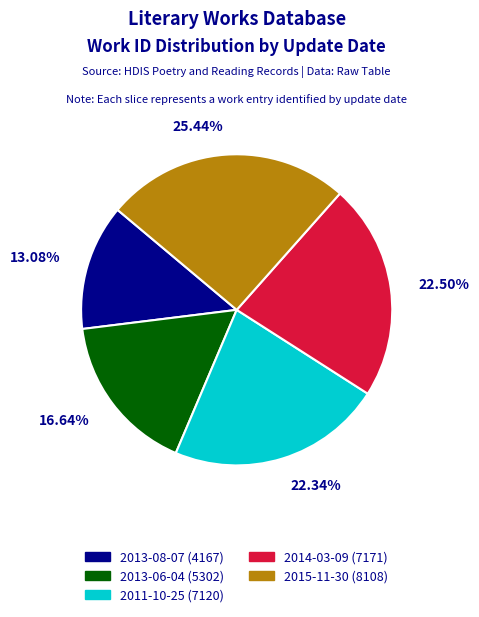

To the nearest percent, what portion does 2015-11-30 represent?

25%